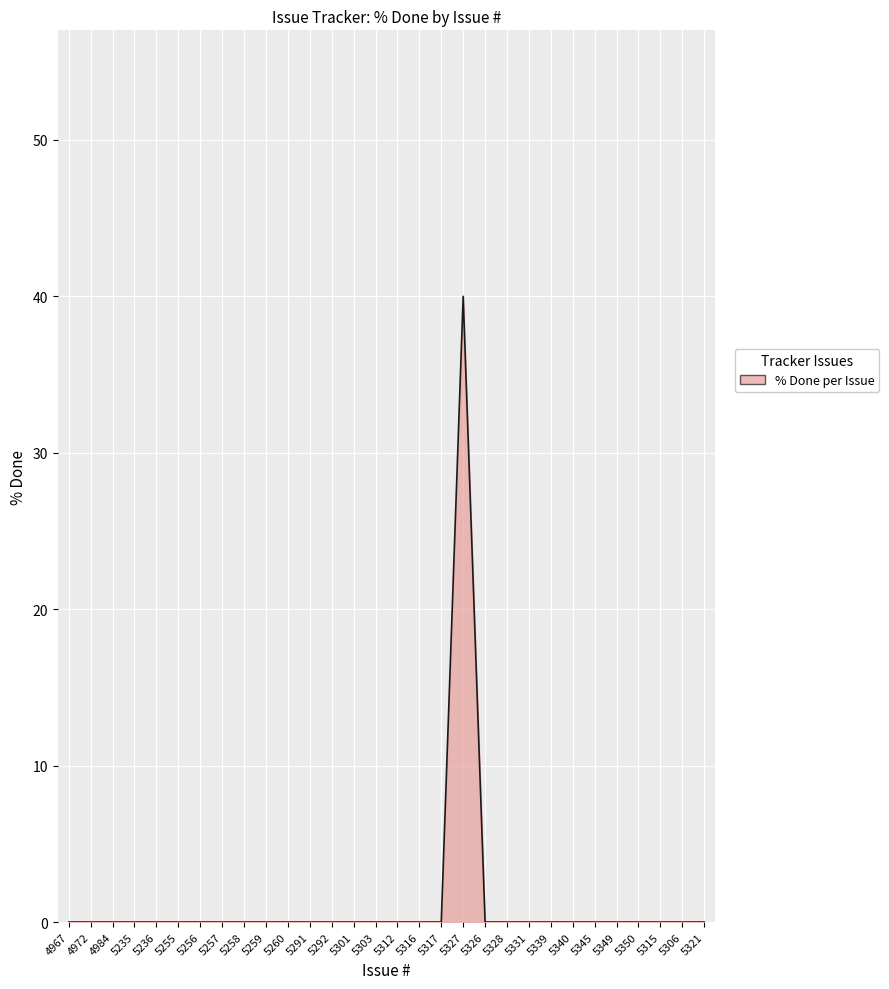

What is the difference between the maximum and minimum values?

40